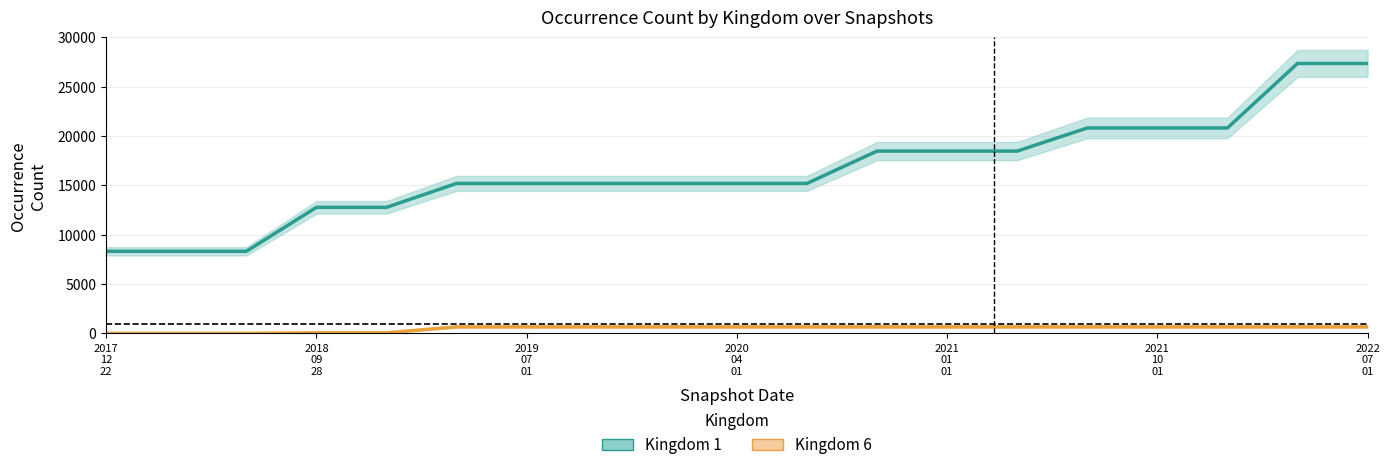

Between 2020
04
01 and 11, which series saw the biggest shift?

Kingdom 1